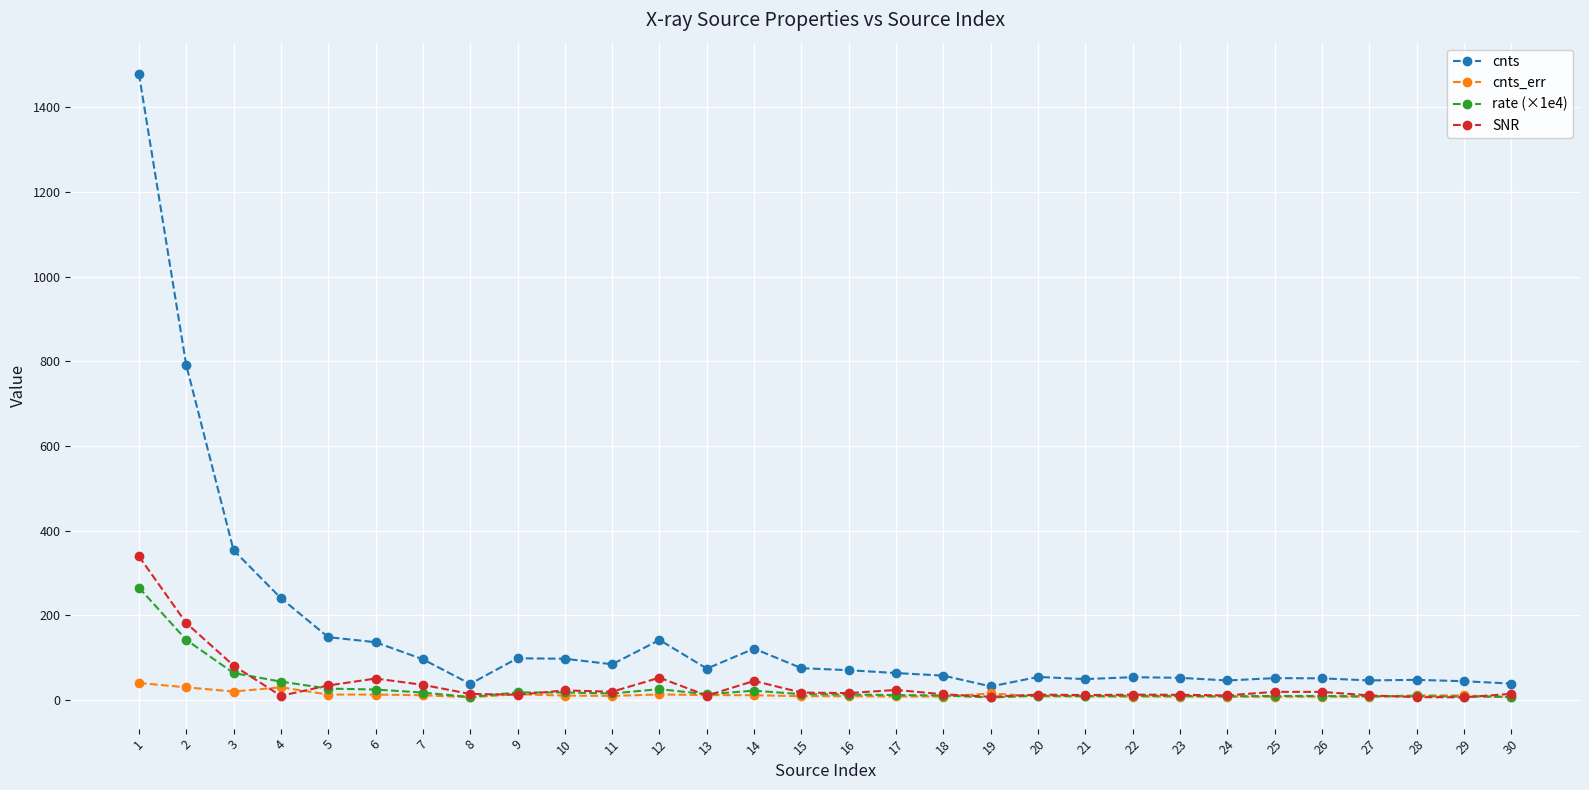

At which category does SNR reach its first local peak?

6